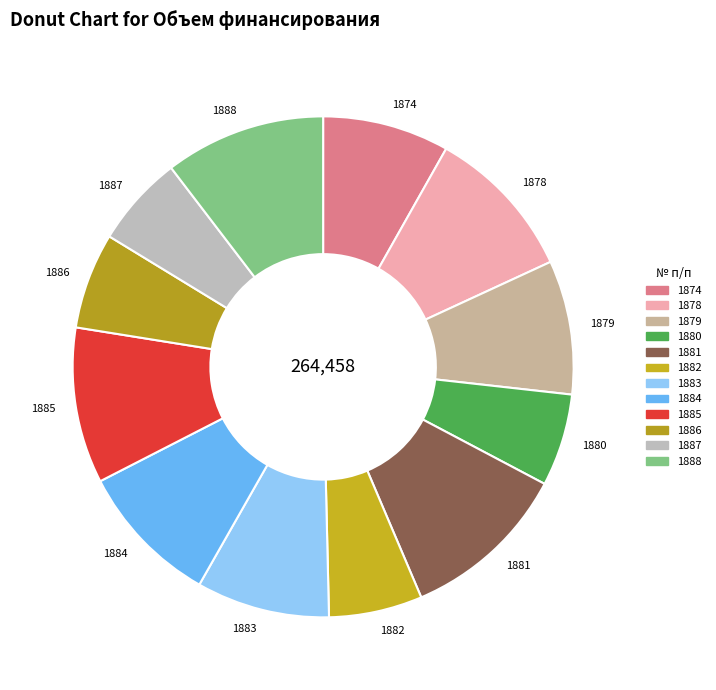

Does any single category account for the majority?

No